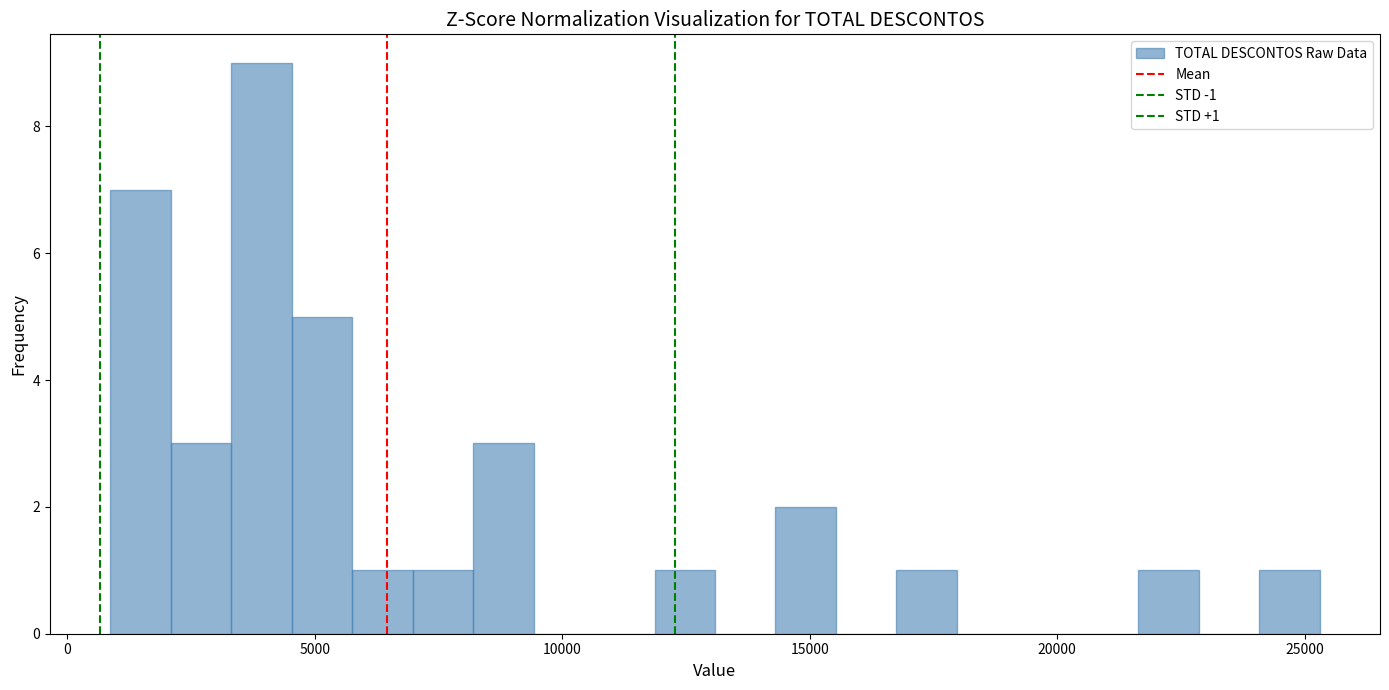

Around what value on the x-axis is the tallest bar? Give the approximate position of its centre, as read against the axis.

4000